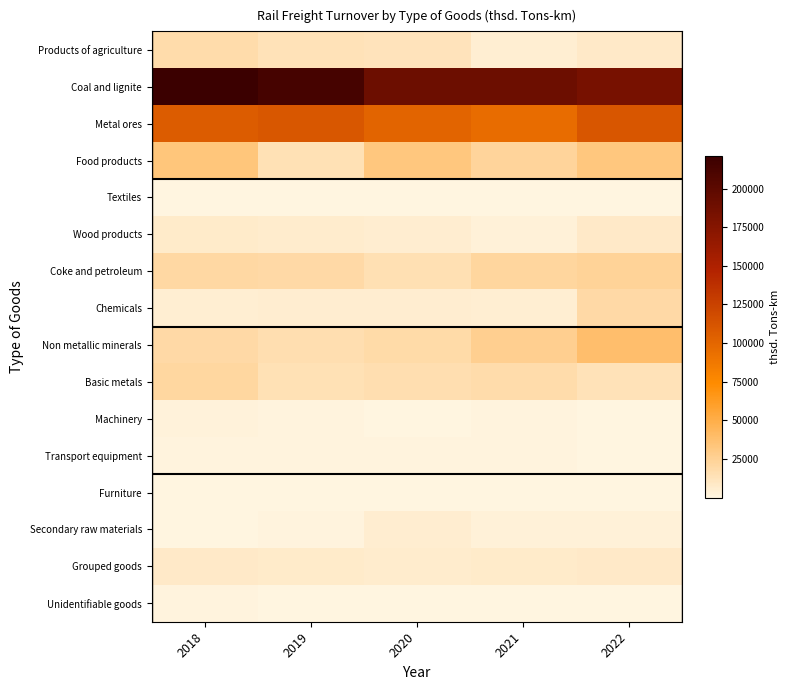

Count the number of data series in this chart.

16